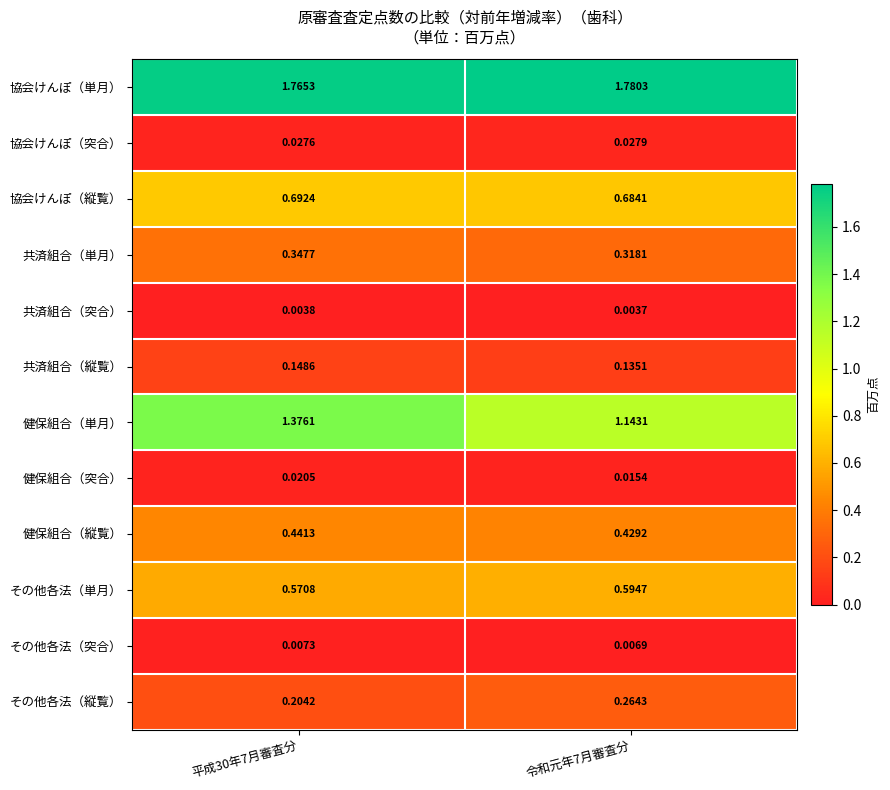

Which series has the largest total across all categories?

協会けんぽ（単月）